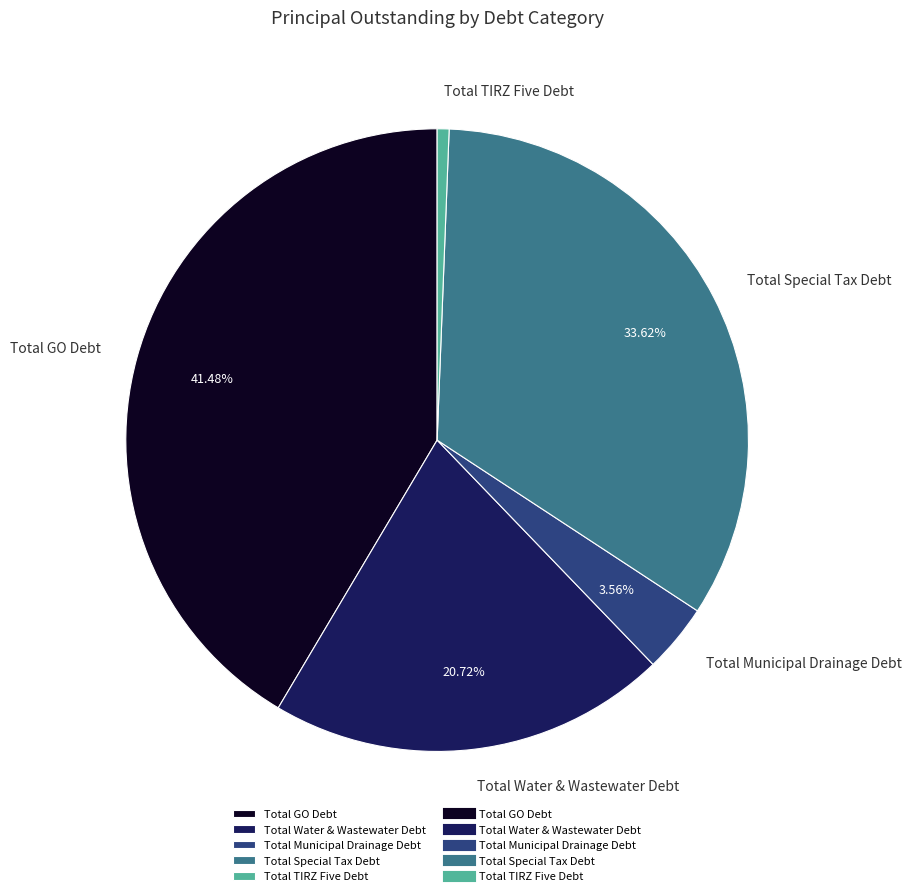

To the nearest percent, what is the average slice percentage?

20%